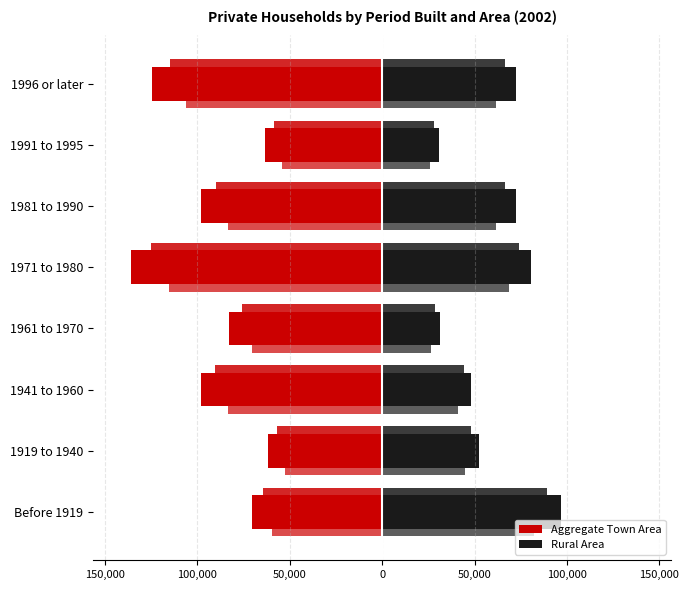

How many bars are there in each group?

2